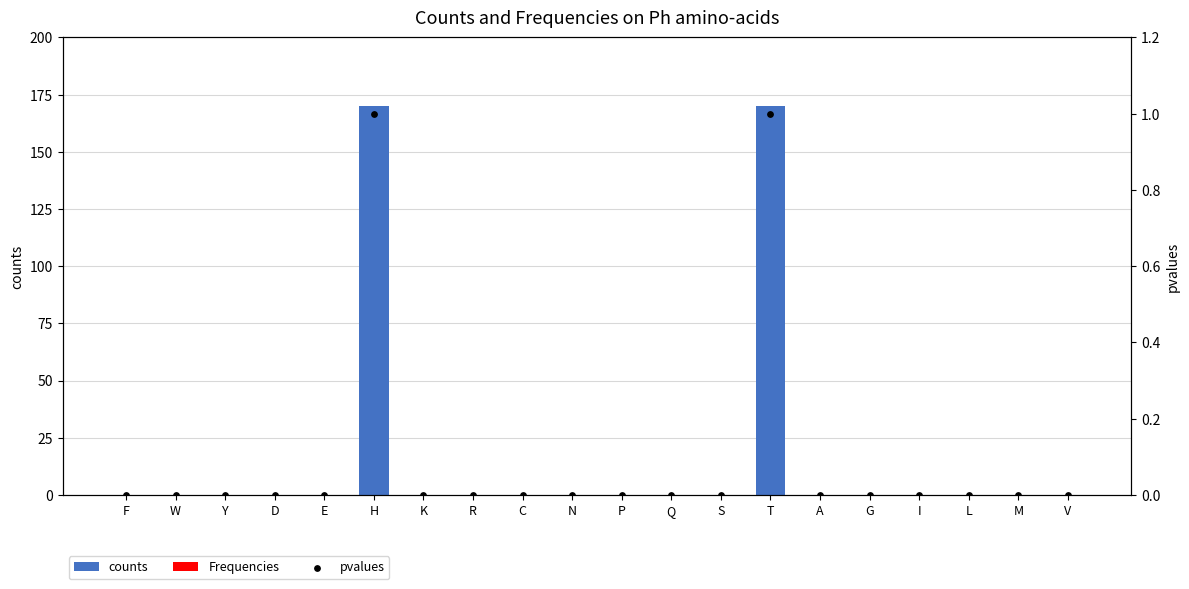

Is the value of pvalues at Y greater than the value of counts at M?

No